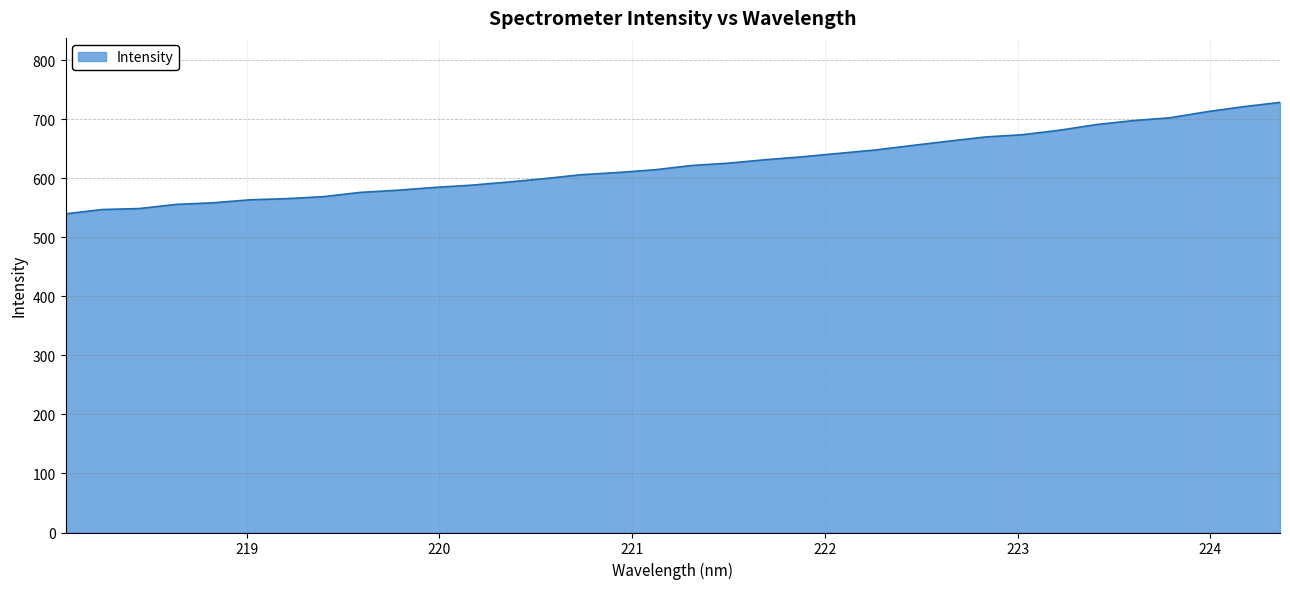

What is the minimum value shown in the chart?

539.9